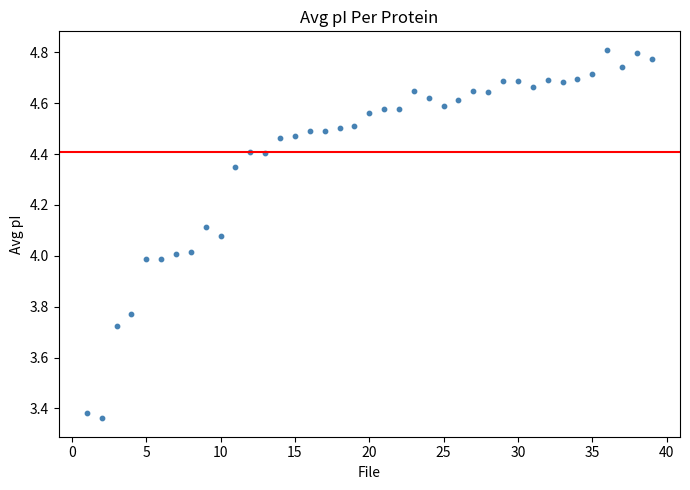

What is the range of X values (max minus min)?

38.0